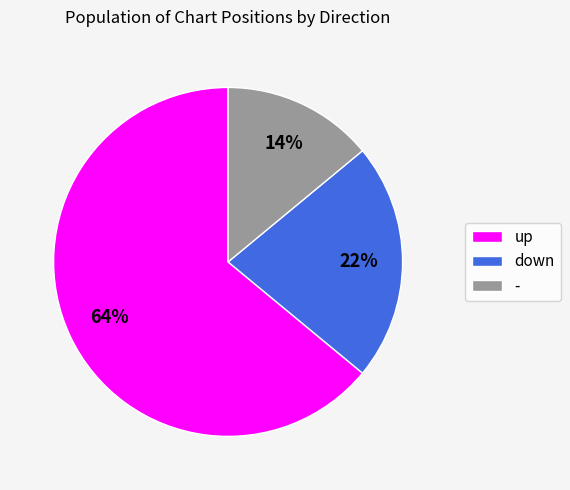

The down slice represents 31% of the pie. True or false?

False